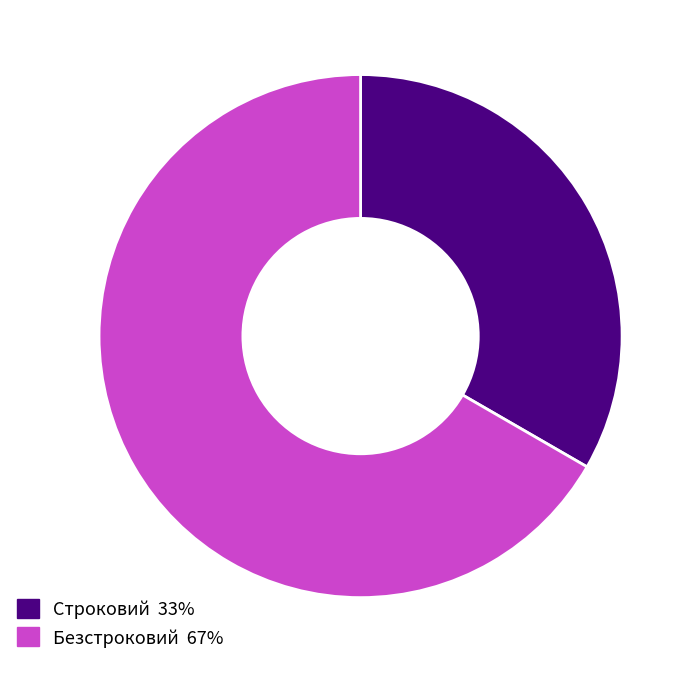

True or false: Строковий accounts for 33% of the total.

True